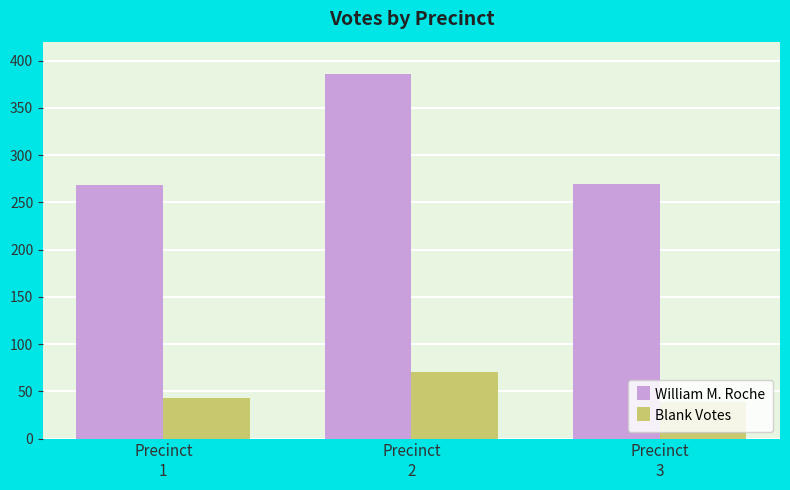

How many values in the William M. Roche series are below 269?

1